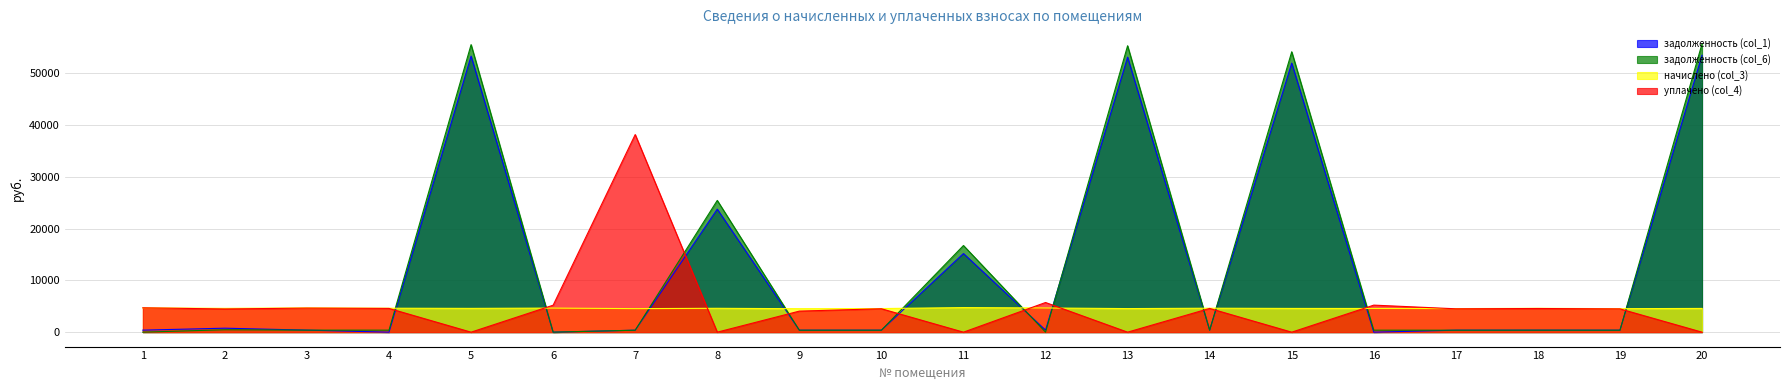

At which category is the sum across all series the highest?

20